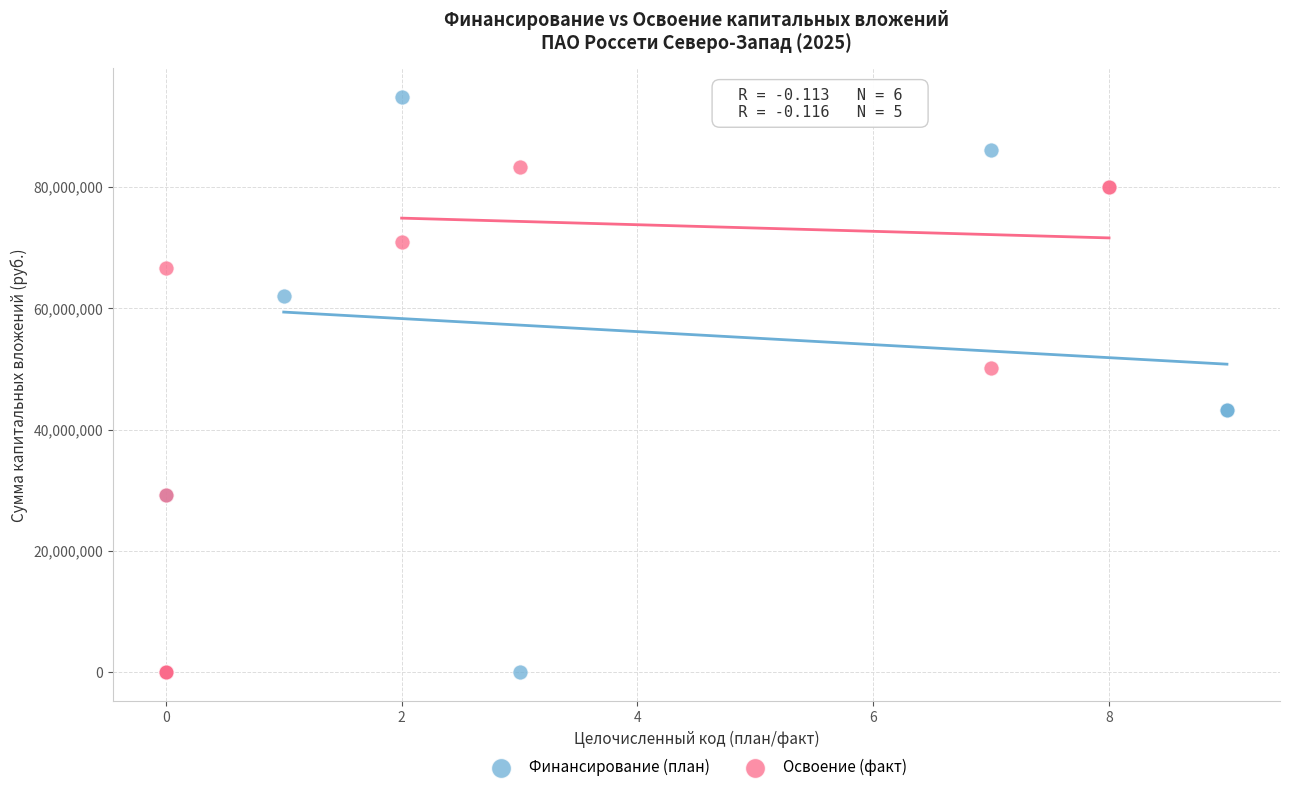

Which series has the widest spread of Y values?

Финансирование (план)